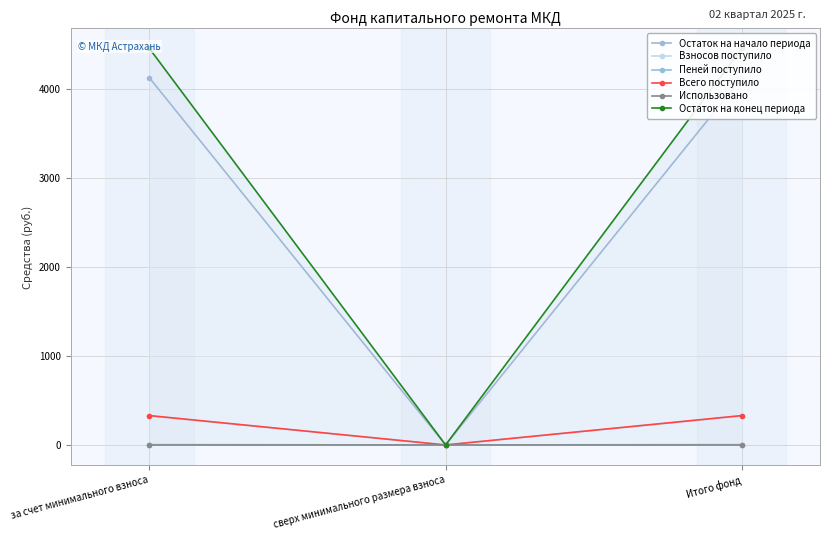

At which label is Использовано closest to 0?

за счет минимального взноса